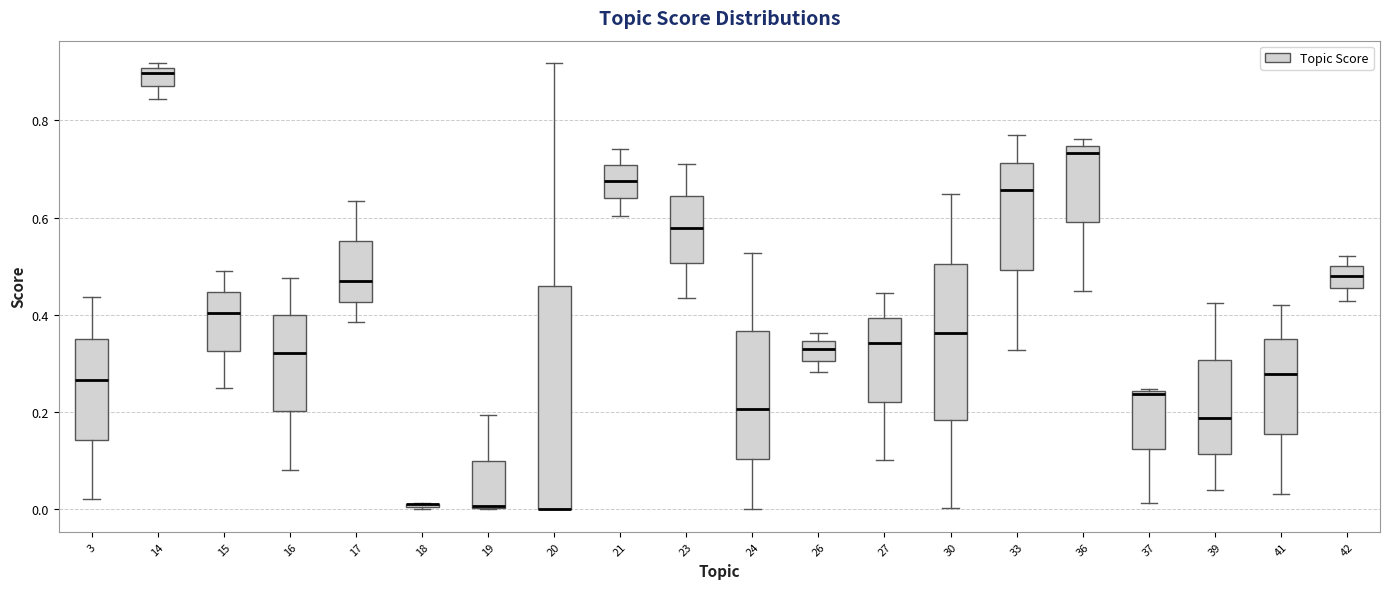

Reading left to right, read every box against the y-axis: the position of its median line, the range the box covers, and the ends of its whiskers. The values are not printed on the chart, so give them approximately, as read against the axis.

3: median 0.26, box 0.14 to 0.36, whiskers 0.02 to 0.44
14: median 0.90 (just below the box's upper edge), box 0.88 to 0.90, whiskers 0.84 to 0.92
15: median 0.40, box 0.32 to 0.44, whiskers 0.24 to 0.50
16: median 0.32, box 0.20 to 0.40, whiskers 0.08 to 0.48
17: median 0.46, box 0.42 to 0.56, whiskers 0.38 to 0.64
18: box collapsed to a line at 0.02, whiskers 0.00 to 0.02
19: median 0.00 (drawn on the box's lower edge), box 0.00 to 0.10, whiskers 0.00 to 0.20
20: median 0.00 (drawn on the box's lower edge), box 0.00 to 0.46, whiskers 0.00 to 0.92
21: median 0.68, box 0.64 to 0.70, whiskers 0.60 to 0.74
23: median 0.58, box 0.50 to 0.64, whiskers 0.44 to 0.70
24: median 0.20, box 0.10 to 0.36, whiskers 0.00 to 0.52
26: median 0.32, box 0.30 to 0.34, whiskers 0.28 to 0.36
27: median 0.34, box 0.22 to 0.40, whiskers 0.10 to 0.44
30: median 0.36, box 0.18 to 0.50, whiskers 0.00 to 0.64
33: median 0.66, box 0.50 to 0.72, whiskers 0.32 to 0.76
36: median 0.74 (just below the box's upper edge), box 0.60 to 0.74, whiskers 0.44 to 0.76
37: median 0.24, box 0.12 to 0.24, whiskers 0.02 to 0.24
39: median 0.18, box 0.12 to 0.30, whiskers 0.04 to 0.42
41: median 0.28, box 0.16 to 0.34, whiskers 0.04 to 0.42
42: median 0.48, box 0.46 to 0.50, whiskers 0.42 to 0.52